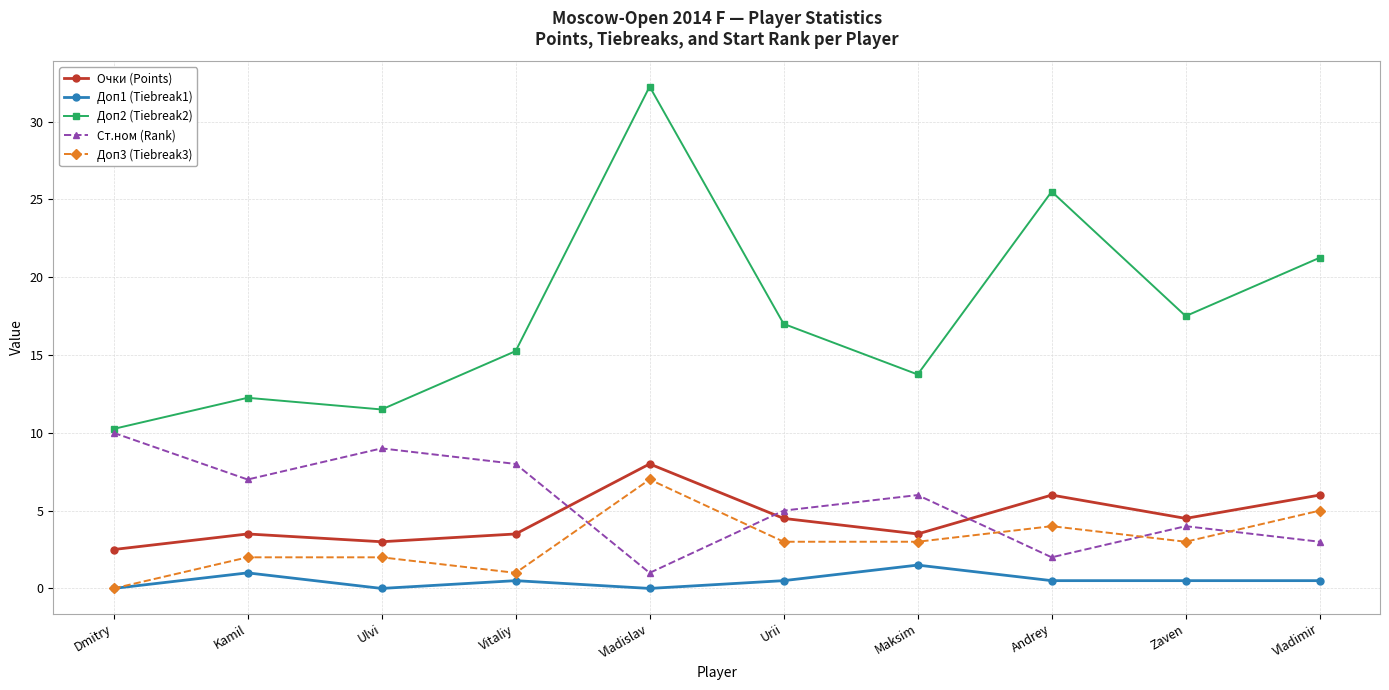

Which category has the highest value in the Ст.ном (Rank) series?

Dmitry